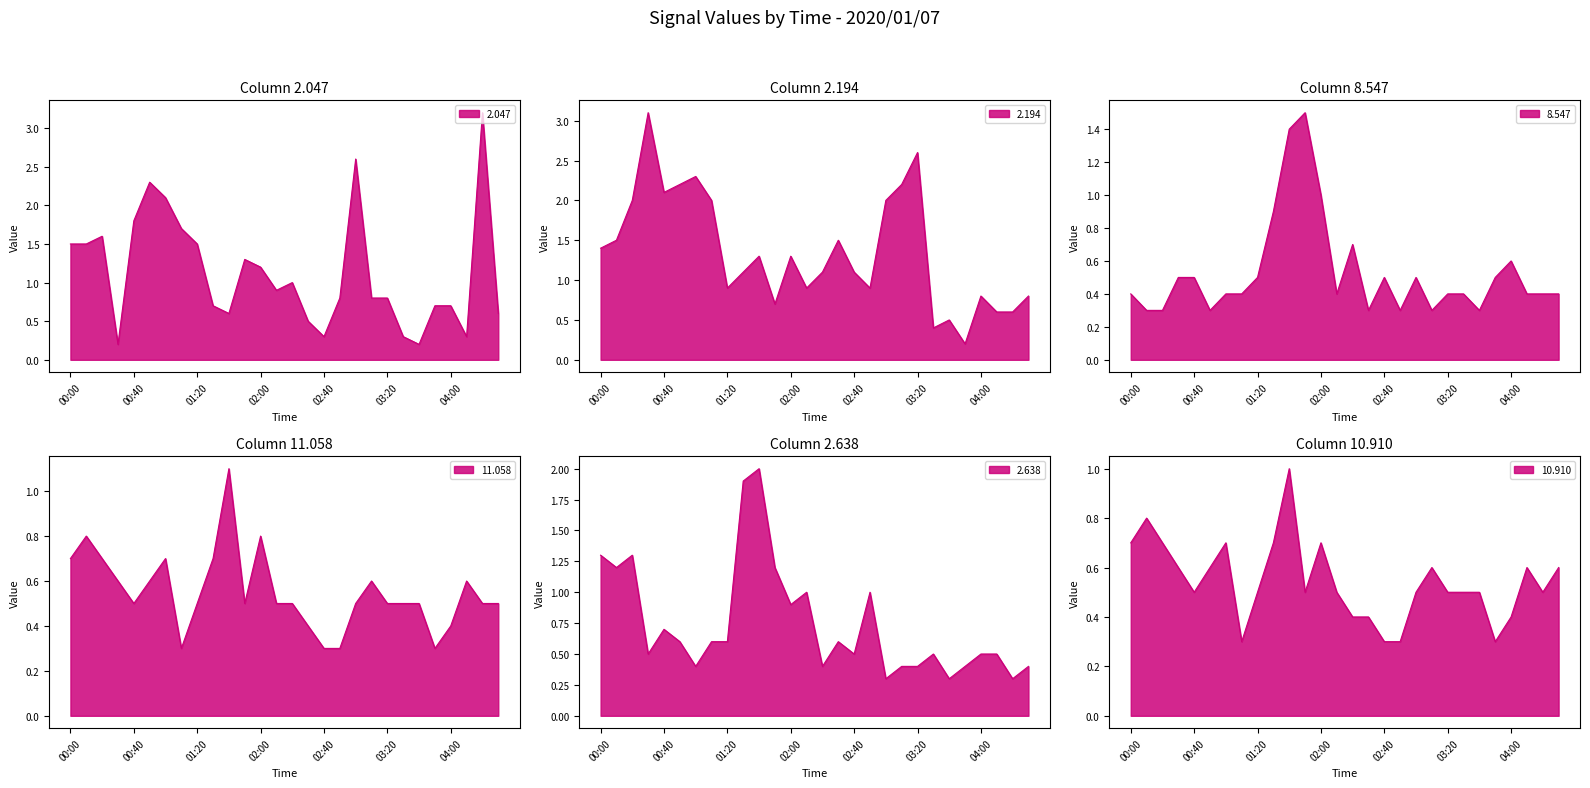

The value of col 2.047 at 00:00 is 1.5. True or false?

True